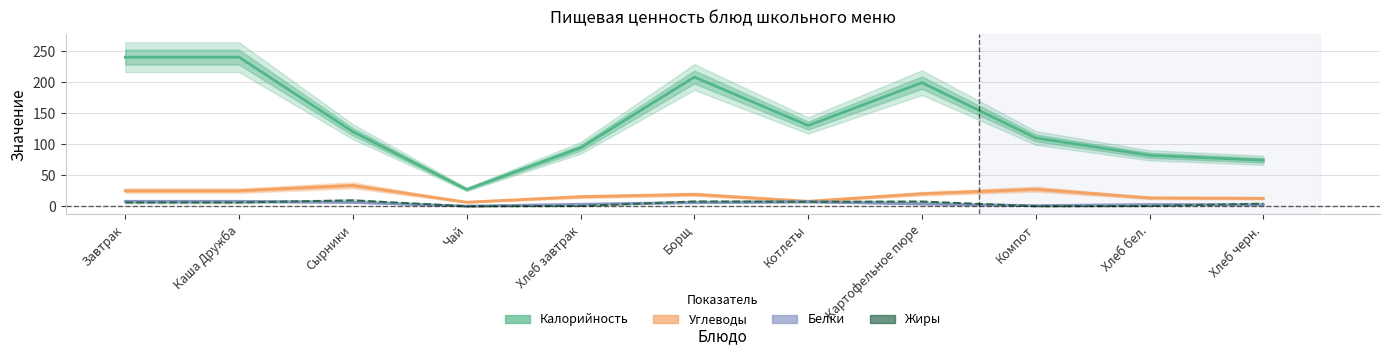

List the labels in order of Жиры value, smallest first.

Чай, Компот, Хлеб бел., Хлеб завтрак, Хлеб черн., Завтрак, Каша Дружба, Котлеты, Картофельное пюре, Борщ, Сырники